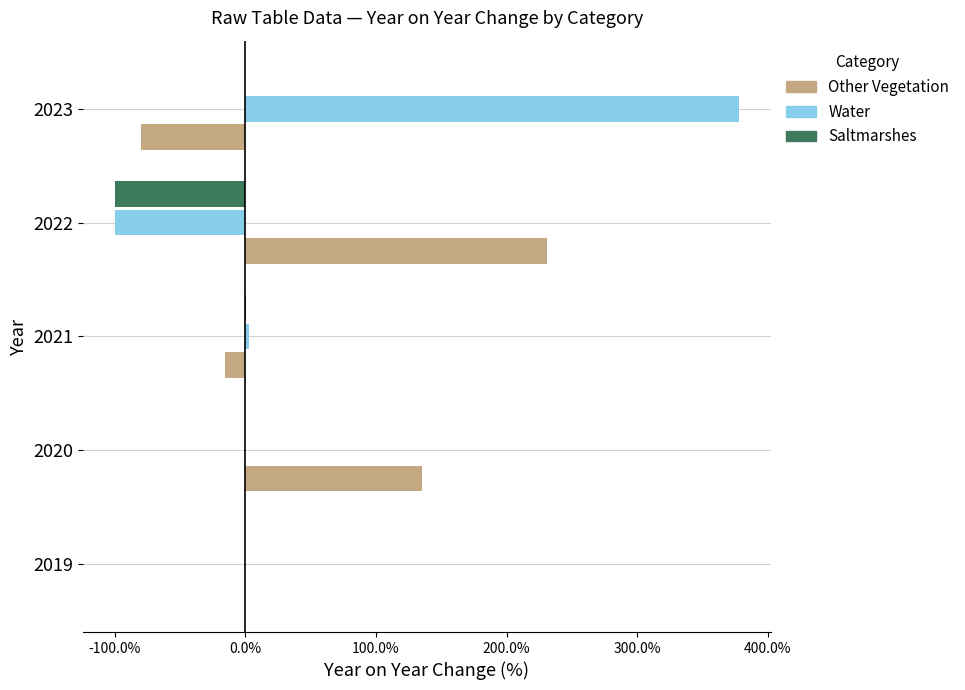

Which series changed the most between 2021 and 2022?

Other Vegetation